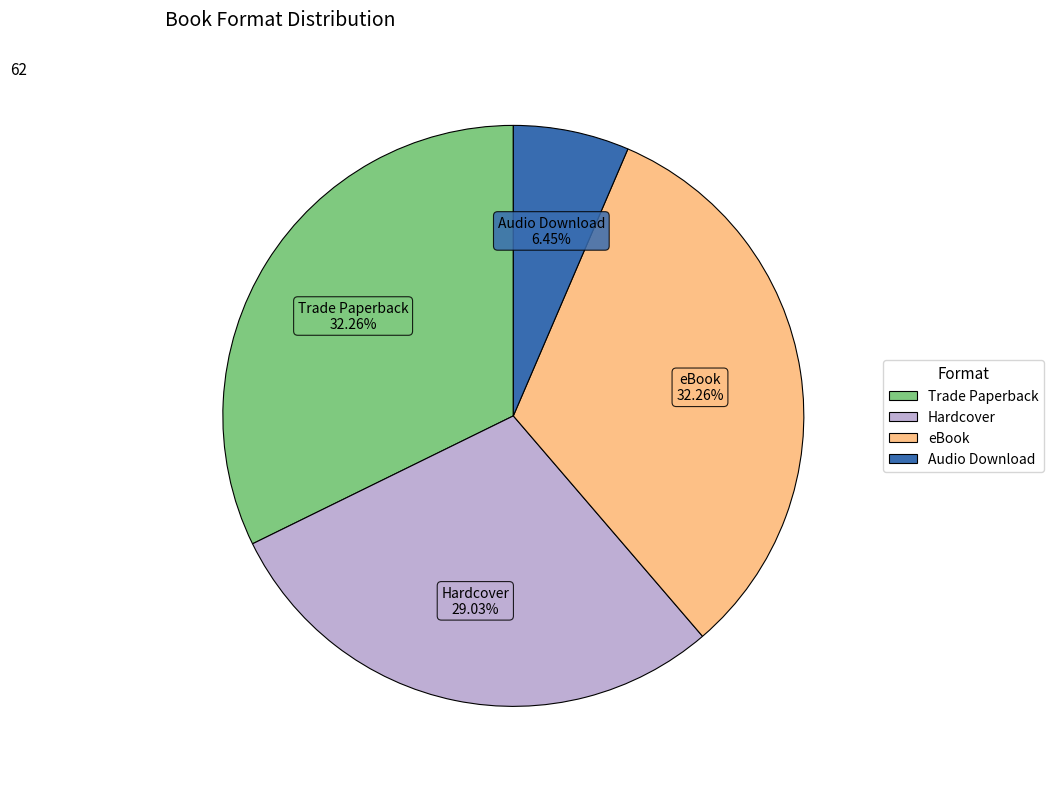

To the nearest percent, what is the combined percentage of Audio Download and Trade Paperback?

39%